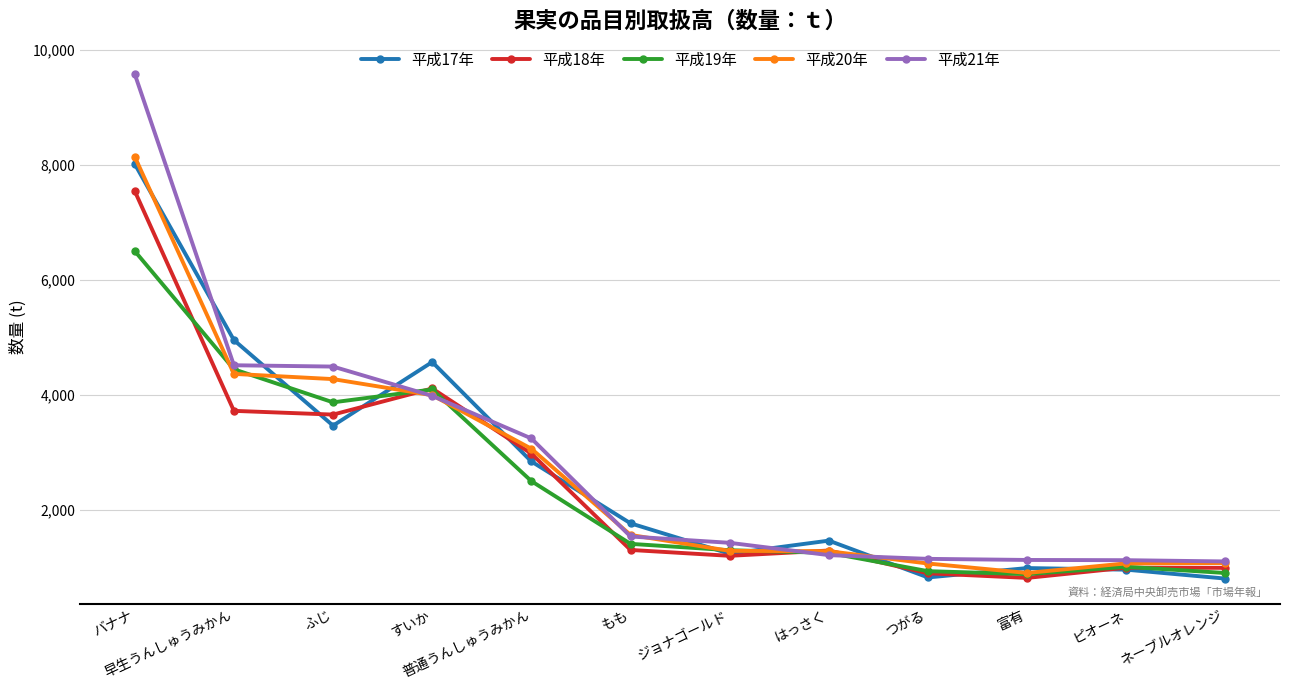

The value of 平成17年 at 早生うんしゅうみかん is 4956. True or false?

True